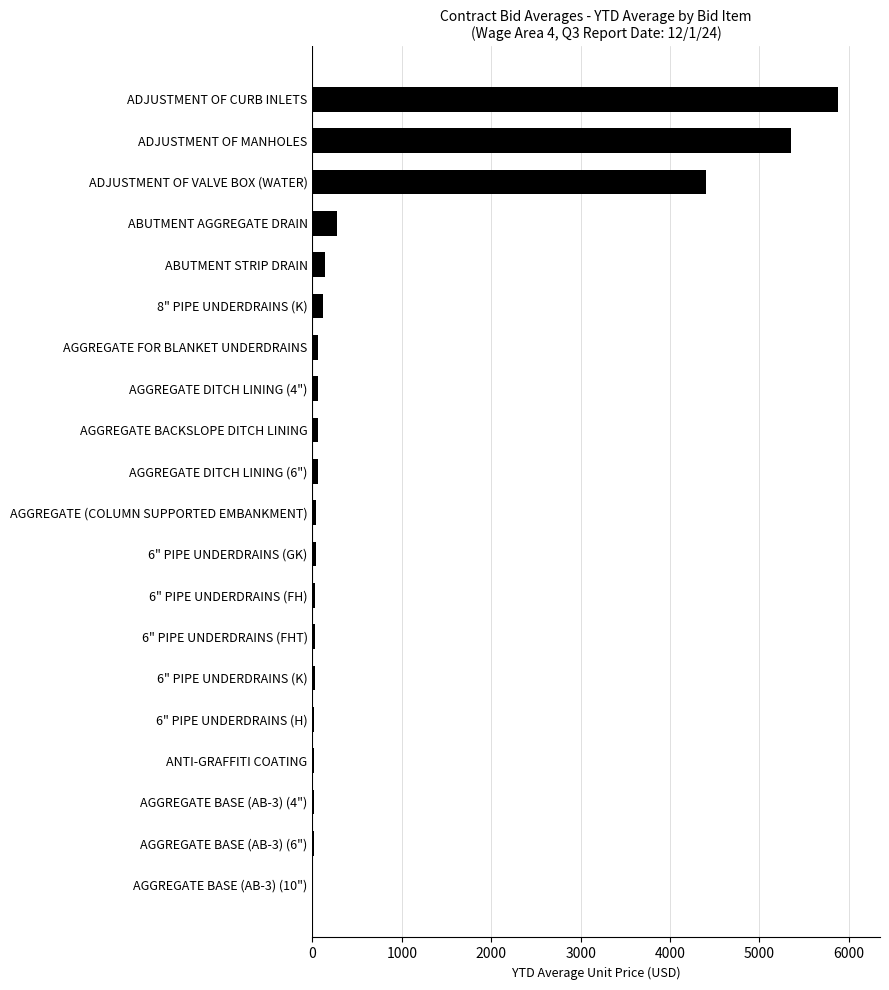

How many data points does each series have?

20